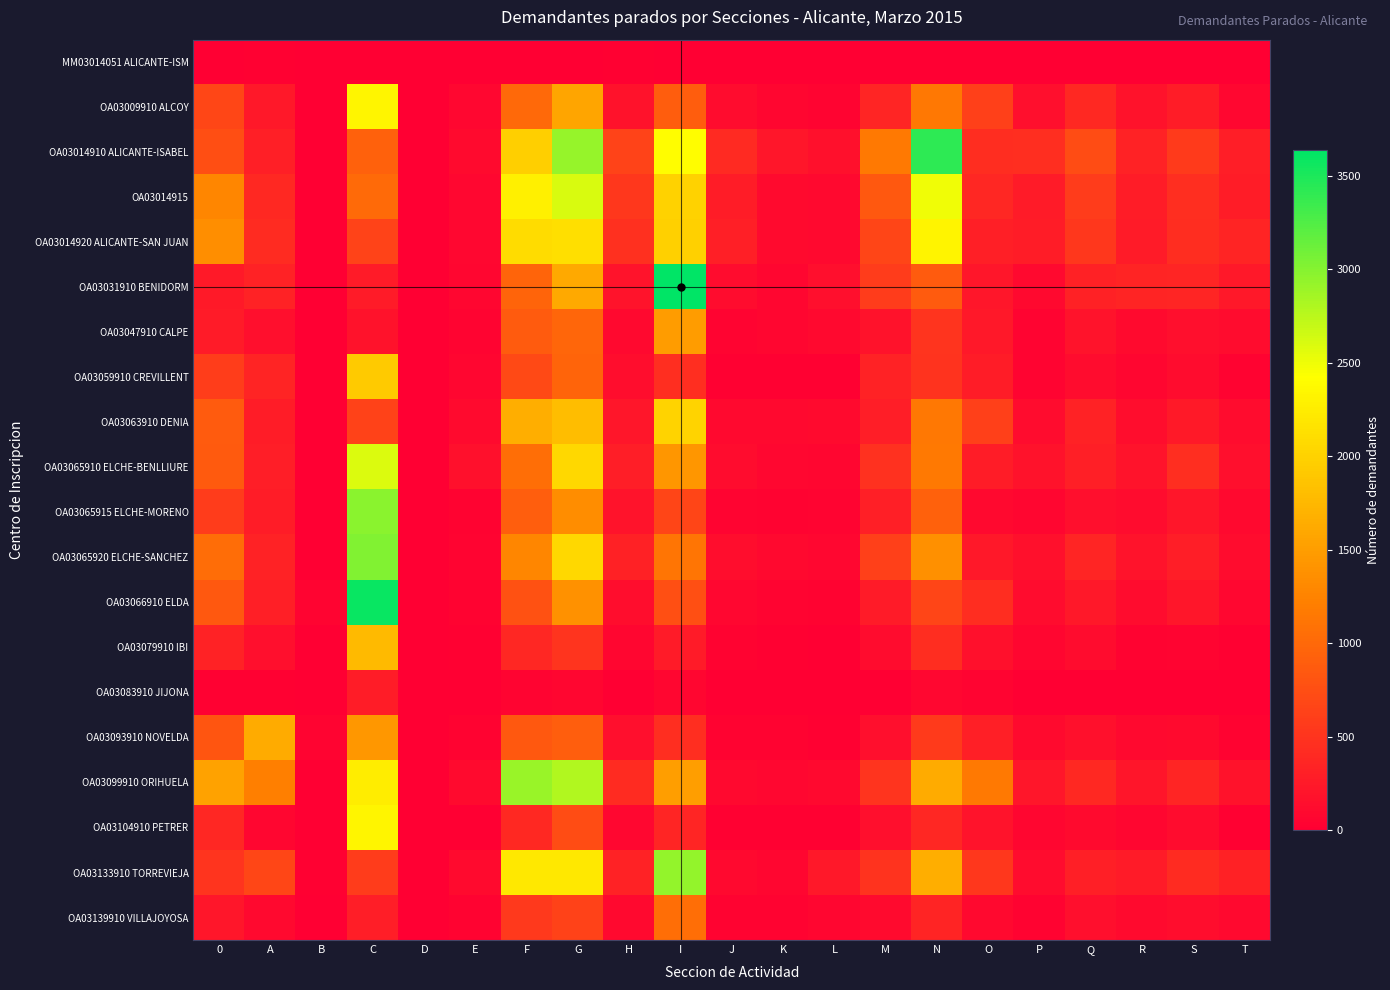

At how many categories does at least one series exceed 3019?

3